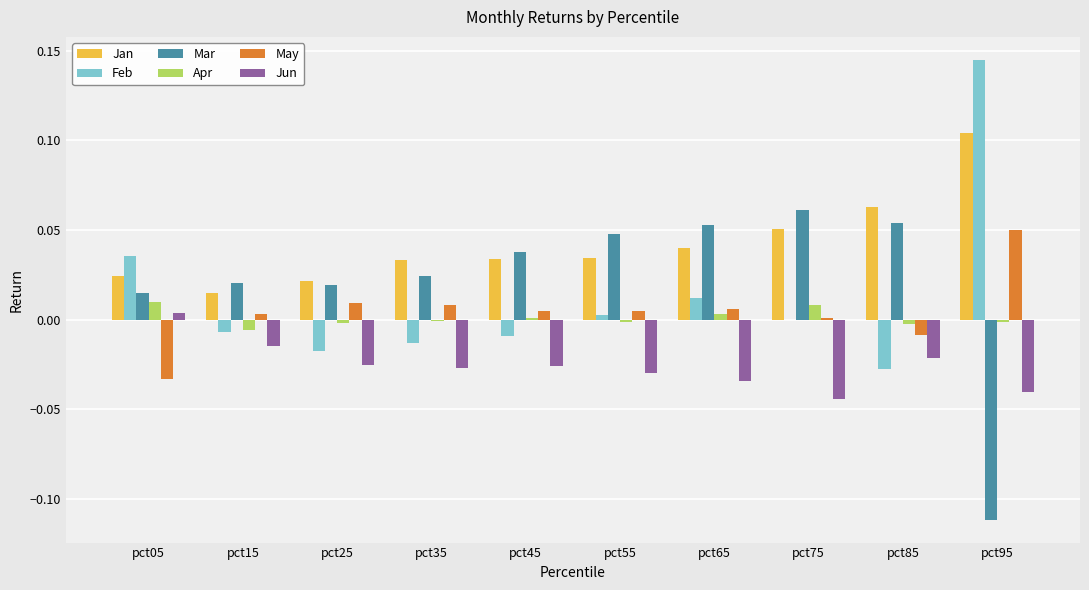

Between pct35 and pct65, which series saw the biggest shift?

Mar